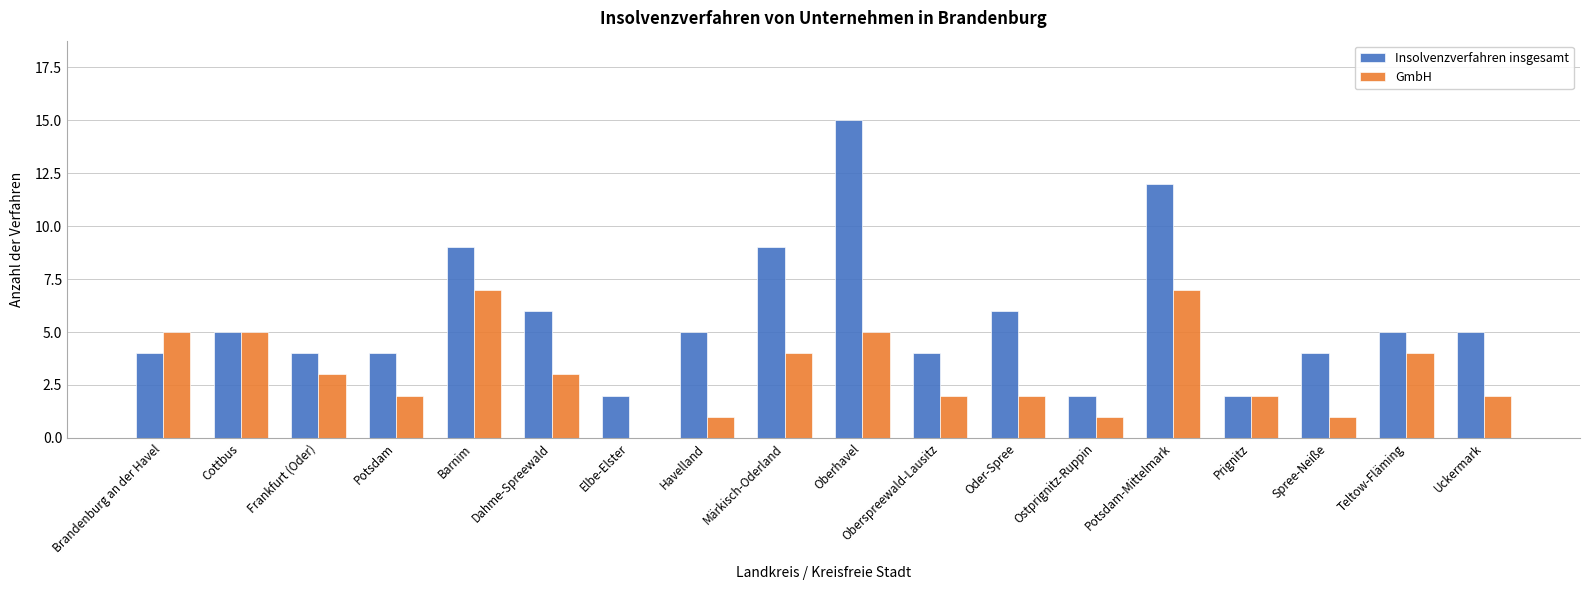

What are all the series names shown in the legend?

Insolvenzverfahren insgesamt, GmbH